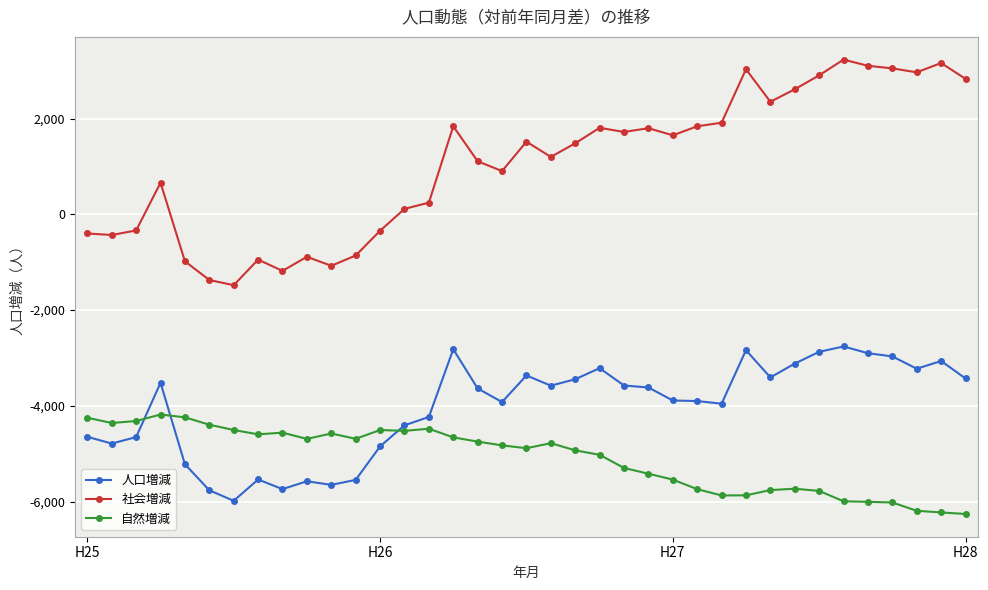

What is the value of the 自然増減 point at the 19th from the left?

-4885